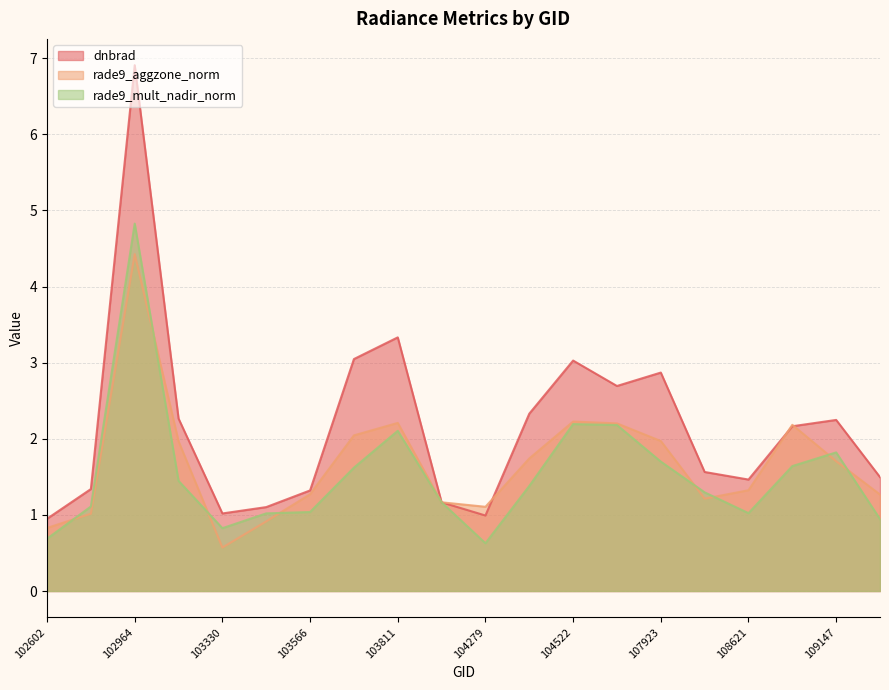

Between which two adjacent categories do rade9_mult_nadir_norm and dnbrad first intersect?

103811 and 104046